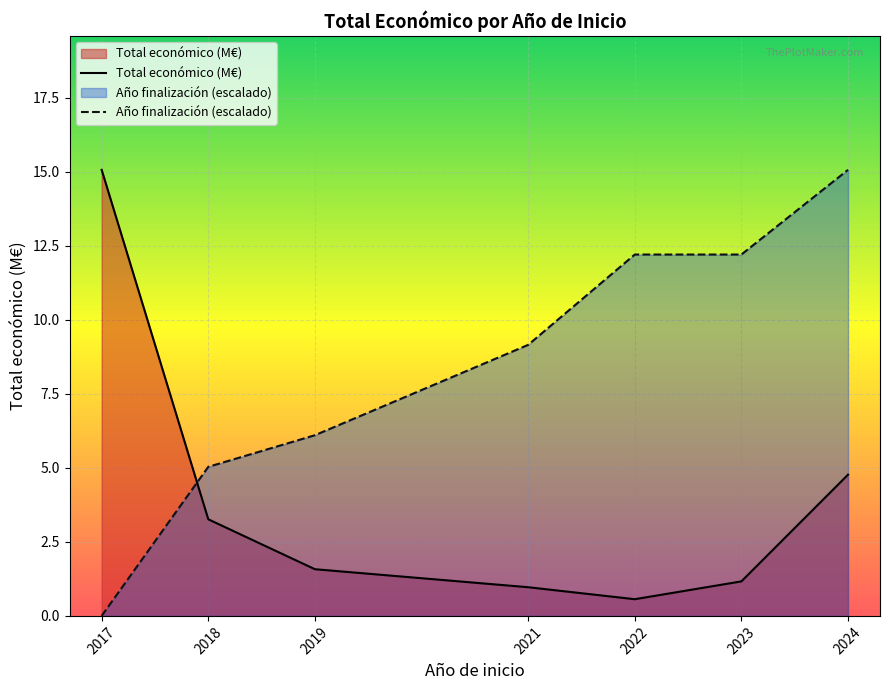

The Total económico (M€) series shows 1.9 at 2023. True or false?

False